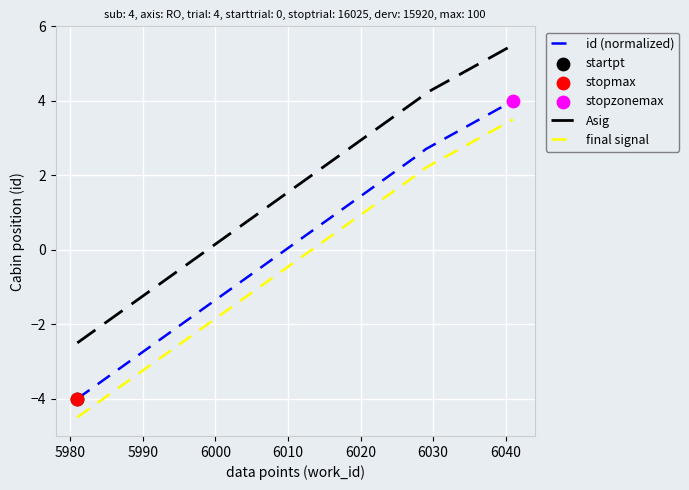

Which series has the largest total across all categories?

Asig